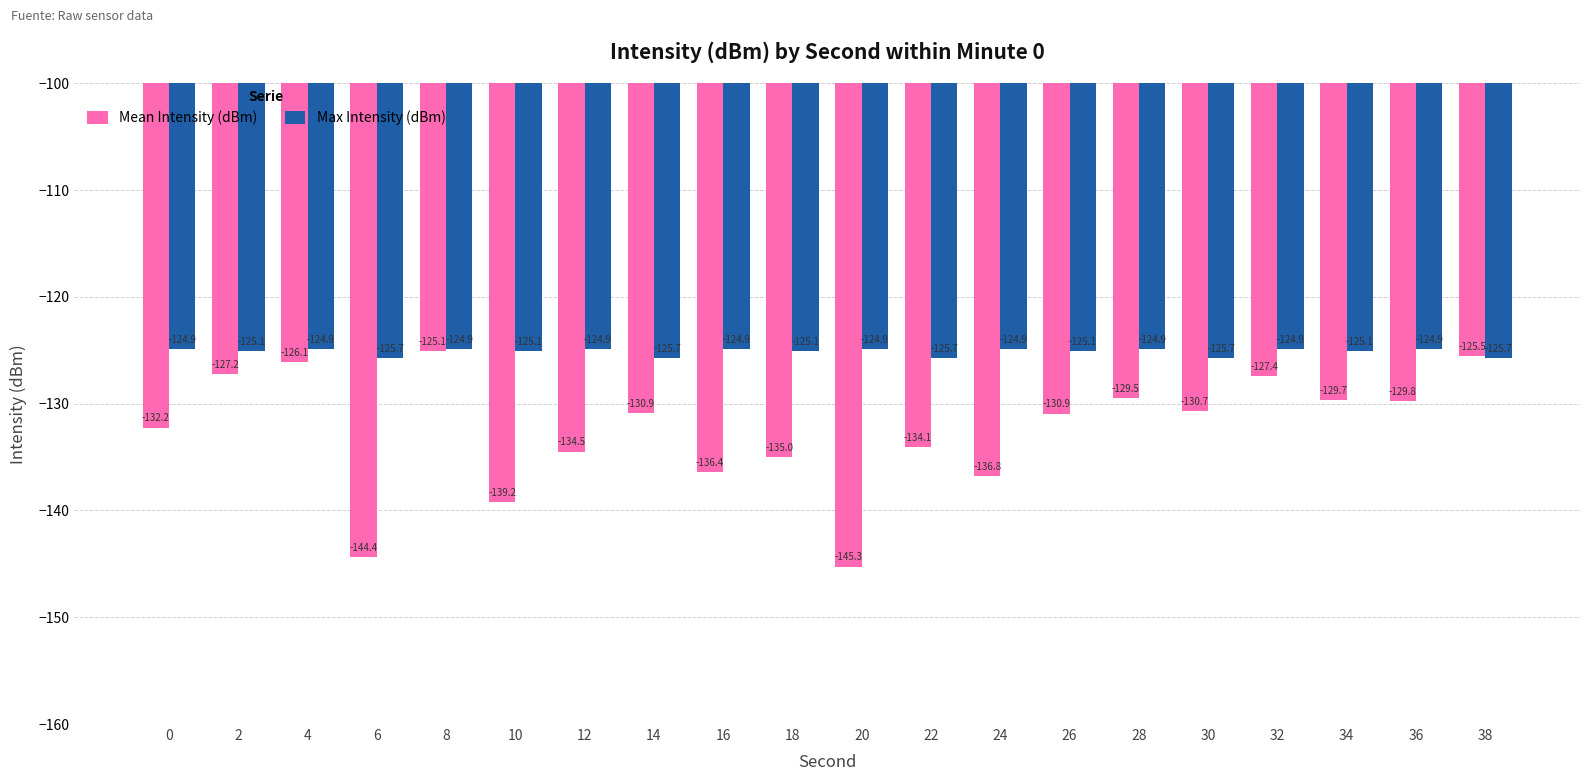

How many bars are there in each group?

2